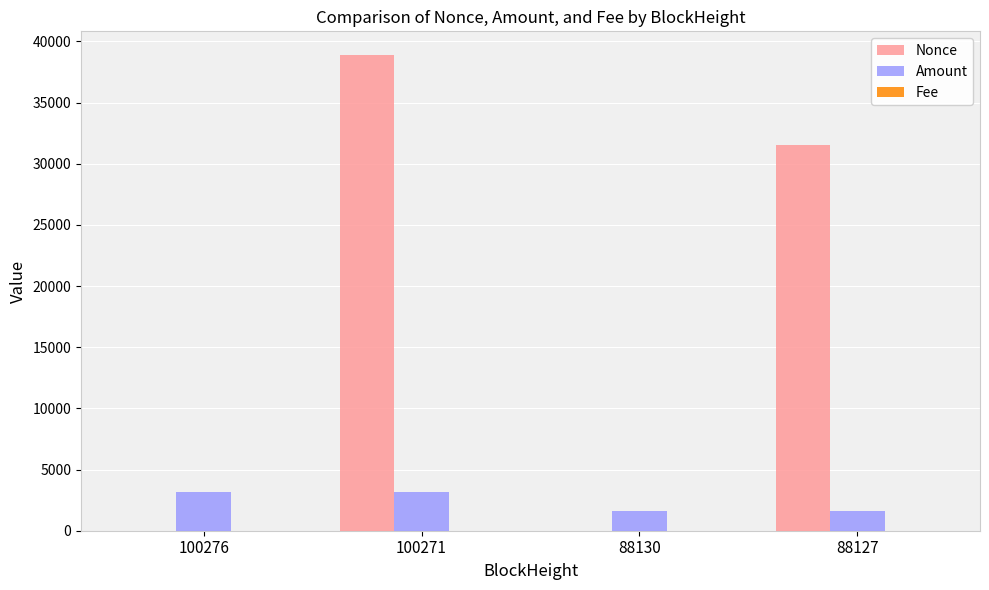

What is the total value across all series at 88130?

1599.6